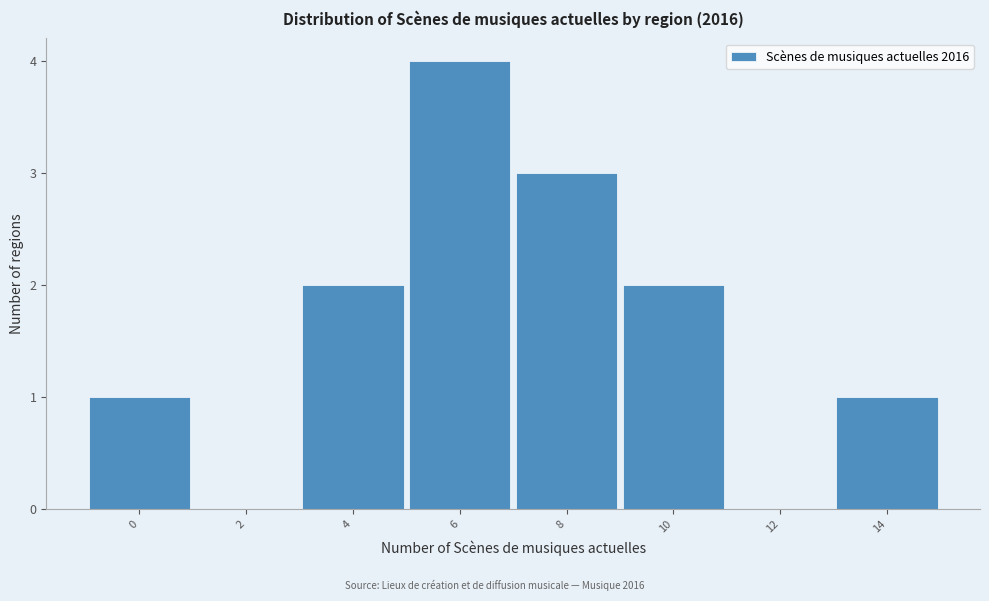

Reading left to right, what are all the values shown in this chart?

0=1	2=0	4=2	6=4	8=3	10=2	12=0	14=1